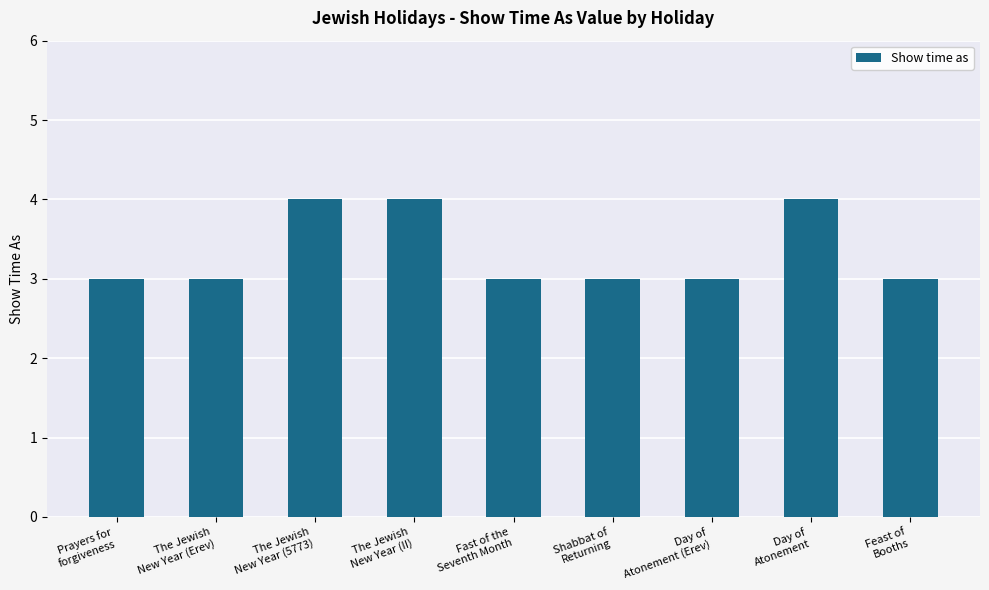

Reading left to right, extract all data points from this chart.

3	3	4	4	3	3	3	4	3